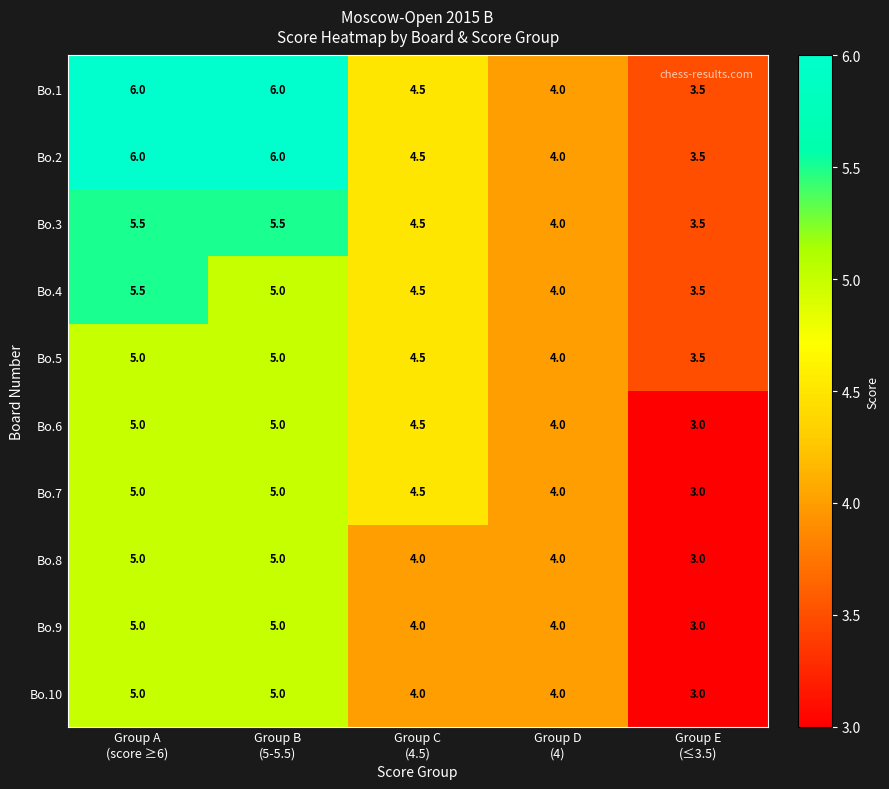

What is the highest value of the Bo.4 series?

5.5